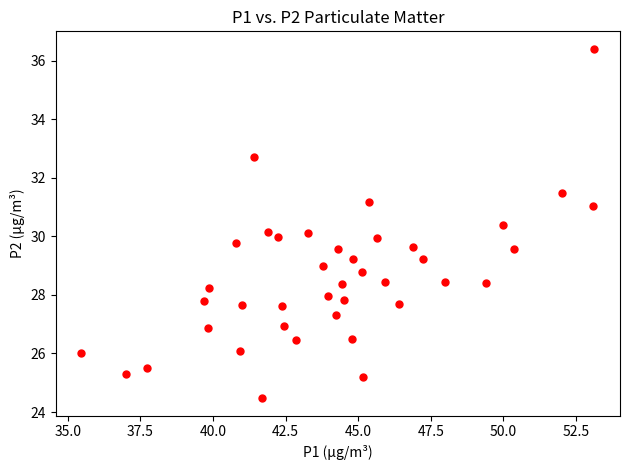

What is the range of X values (max minus min)?

17.7